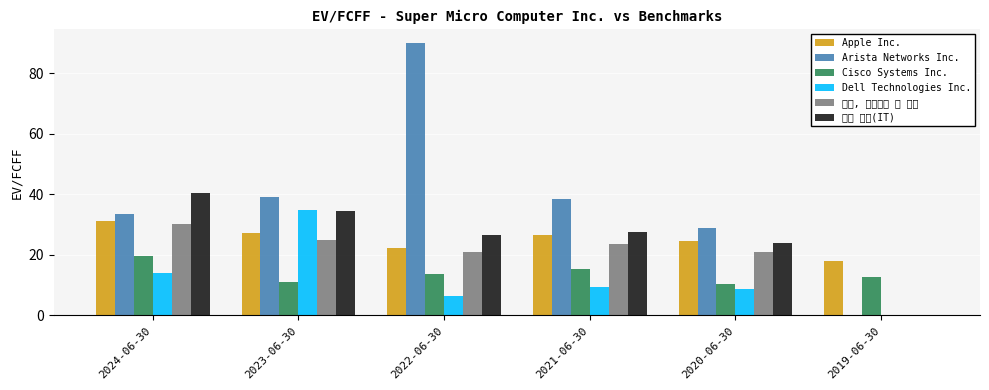

Reading left to right, transcribe all the data shown in this chart.

Apple Inc.: 2024-06-30=31.4	2023-06-30=27.2	2022-06-30=22.4	2021-06-30=26.4	2020-06-30=24.7	2019-06-30=18.0
Arista Networks Inc.: 2024-06-30=33.4	2023-06-30=39.0	2022-06-30=90.0	2021-06-30=38.5	2020-06-30=29.0	2019-06-30=0.0
Cisco Systems Inc.: 2024-06-30=19.6	2023-06-30=11.0	2022-06-30=13.6	2021-06-30=15.5	2020-06-30=10.5	2019-06-30=12.6
Dell Technologies Inc.: 2024-06-30=14.0	2023-06-30=34.9	2022-06-30=6.5	2021-06-30=9.3	2020-06-30=8.8	2019-06-30=0.0
기술, 하드웨어 및 장비: 2024-06-30=30.3	2023-06-30=24.9	2022-06-30=20.8	2021-06-30=23.6	2020-06-30=21.1	2019-06-30=0.0
정보 기술(IT): 2024-06-30=40.3	2023-06-30=34.4	2022-06-30=26.7	2021-06-30=27.6	2020-06-30=24.0	2019-06-30=0.0